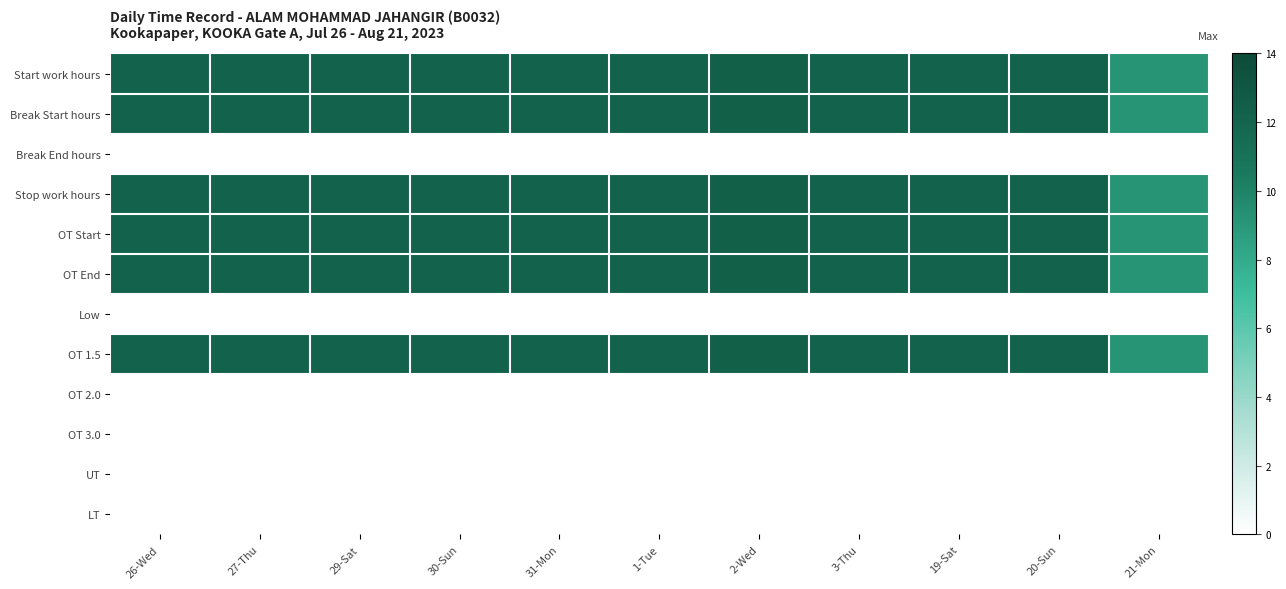

What is the greatest value displayed?

12.3